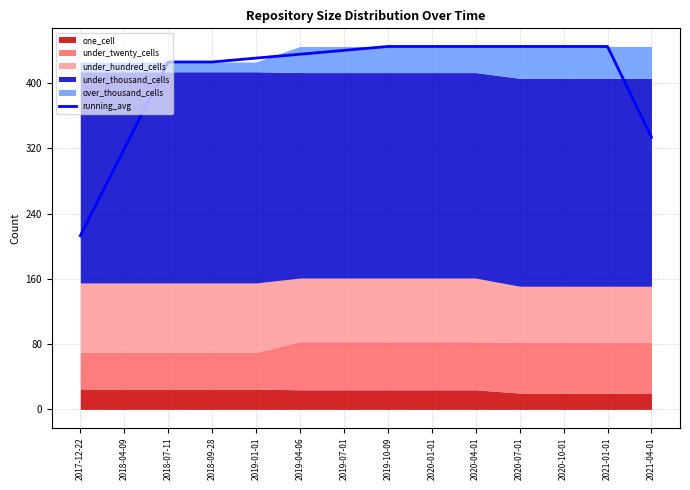

What is the maximum value for running_avg?

445.0